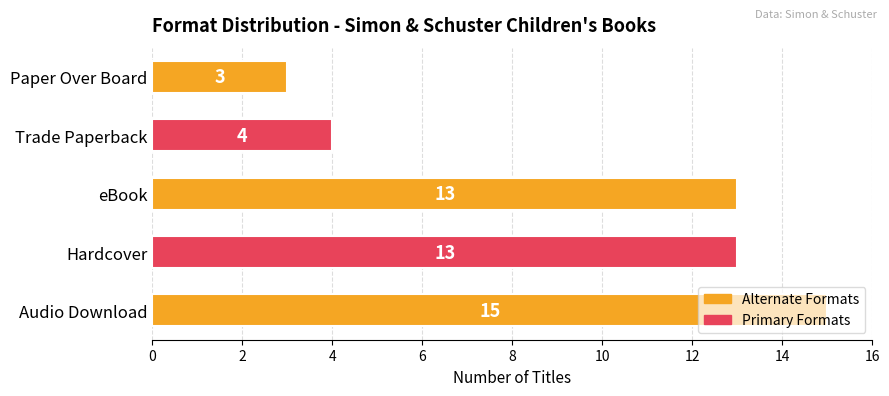

Is it true that the value at Audio Download is 15?

True